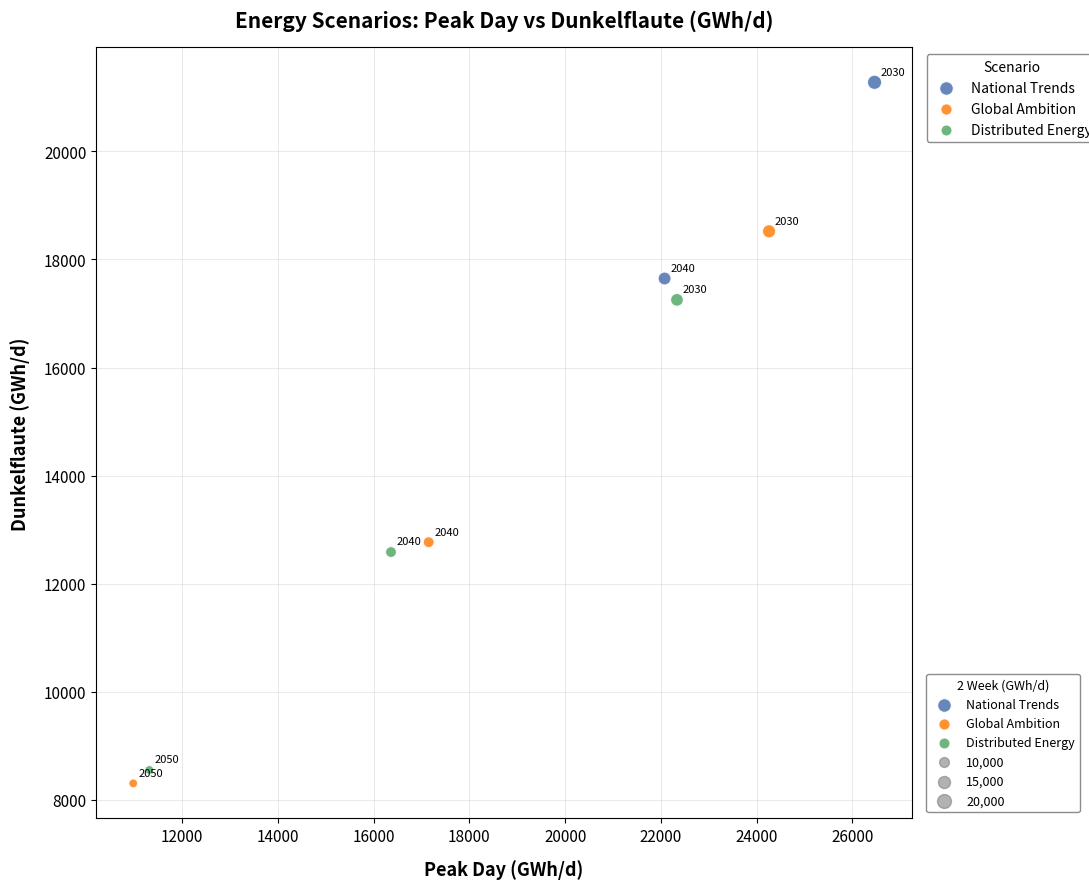

Which series contains the highest Y value?

National Trends